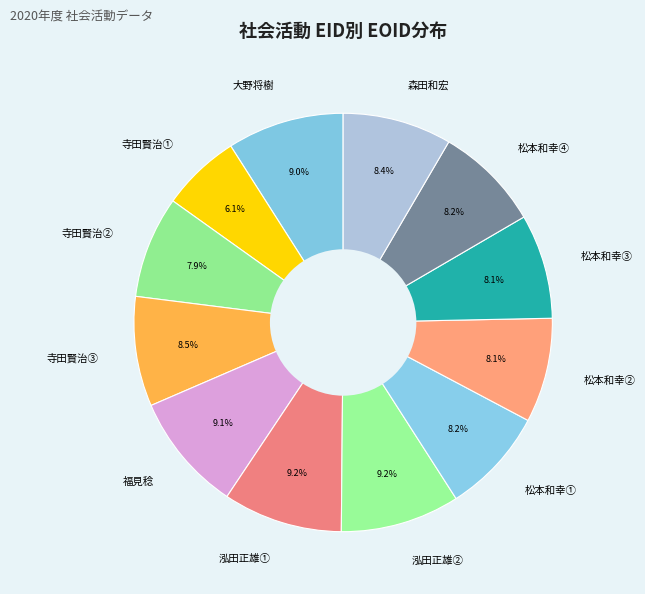

Does any single category account for the majority?

No